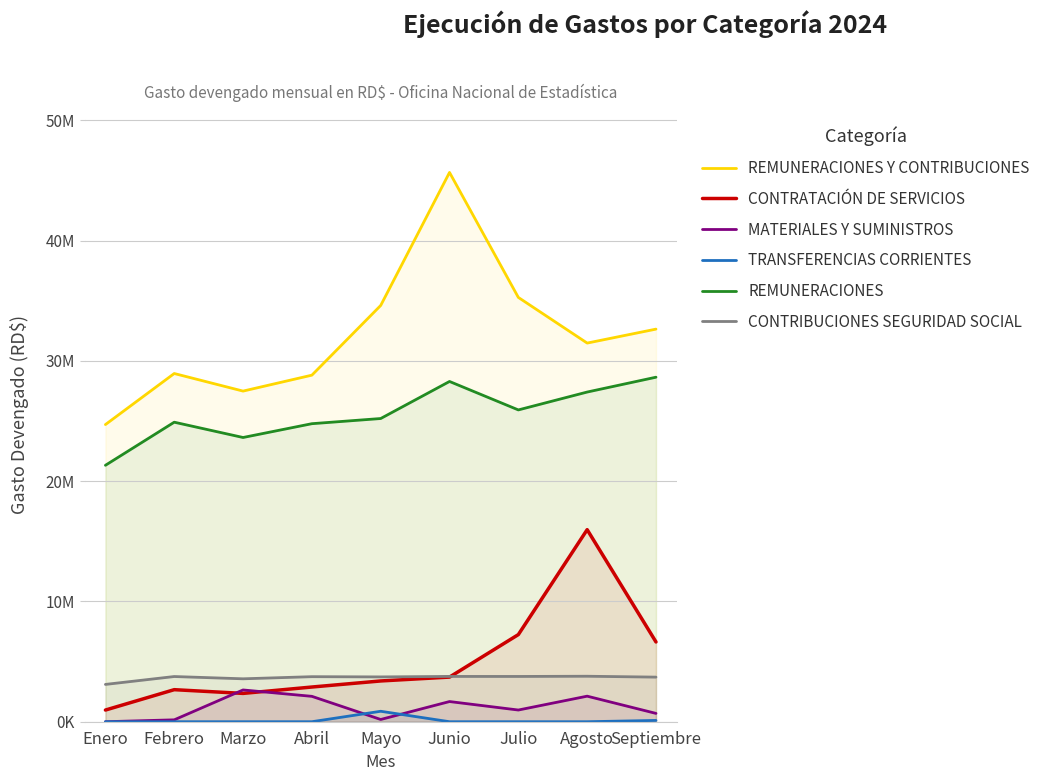

True or false: REMUNERACIONES Y CONTRIBUCIONES and CONTRIBUCIONES SEGURIDAD SOCIAL intersect in this chart.

False